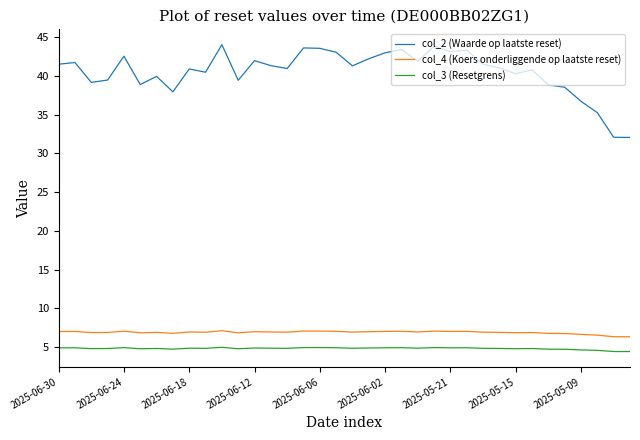

True or false: col_4 (Koers onderliggende op laatste reset) and col_3 (Resetgrens) cross at least once.

False